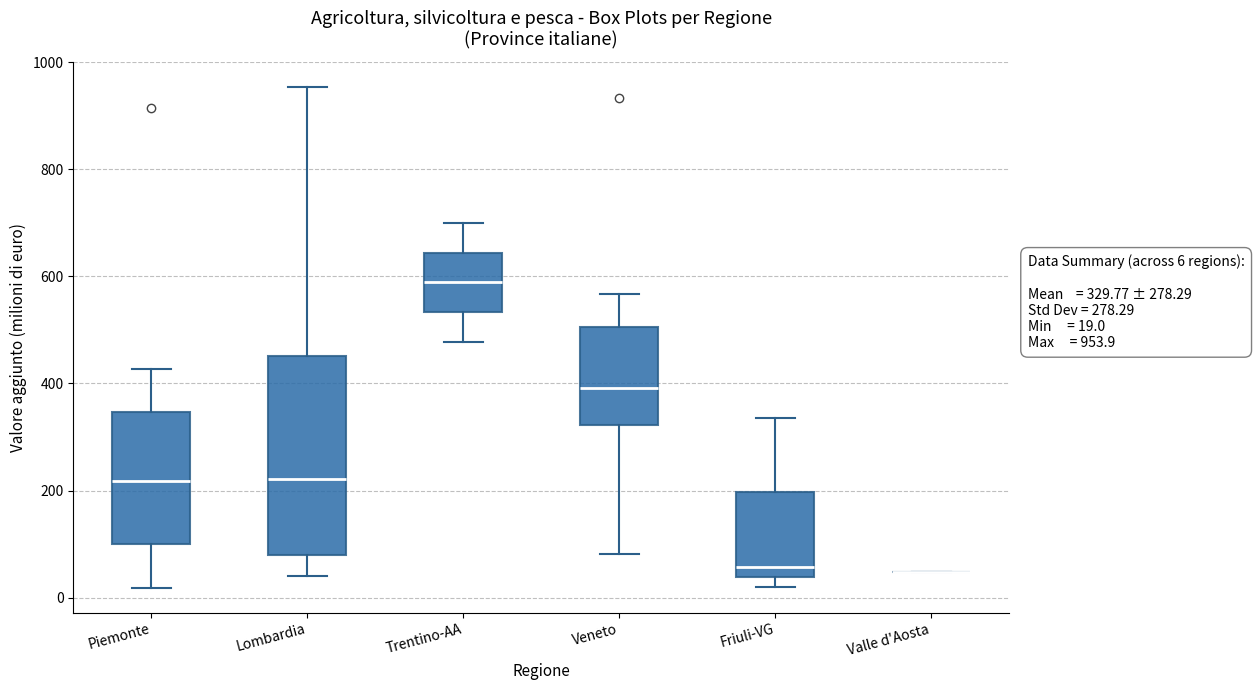

Which box is the tallest, from its lower edge to its upper edge?

Lombardia